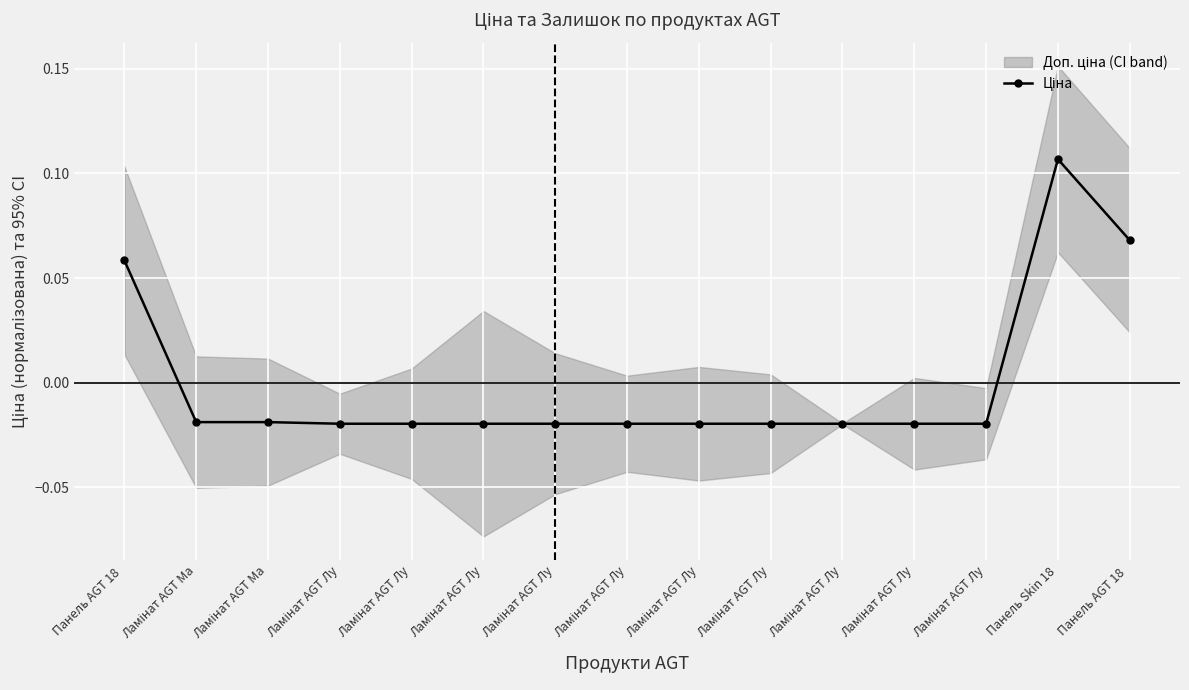

How many values are between 0 and 1?

3